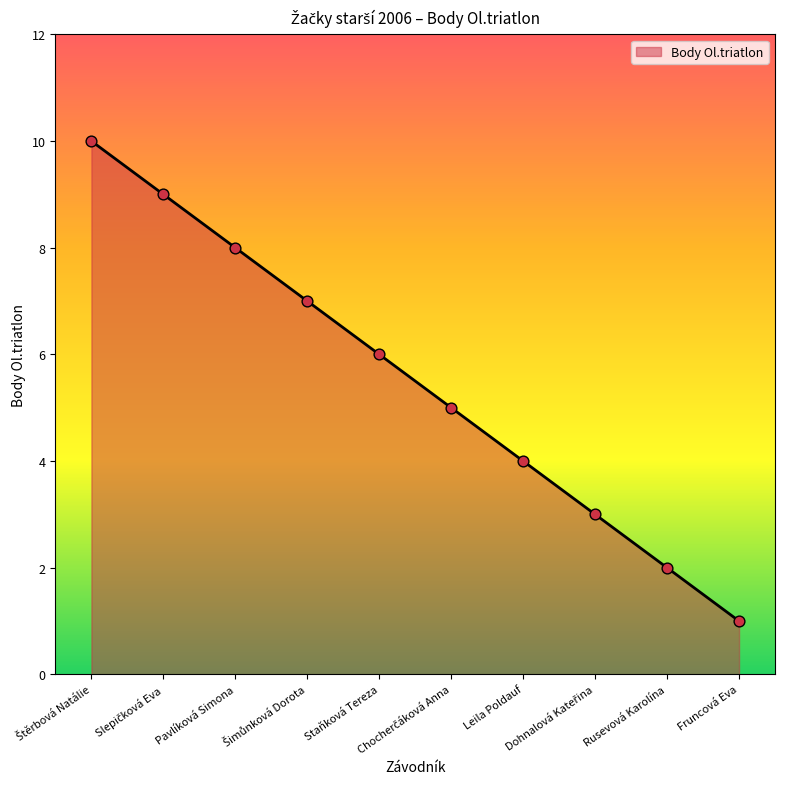

What is the difference between the maximum and minimum values?

9